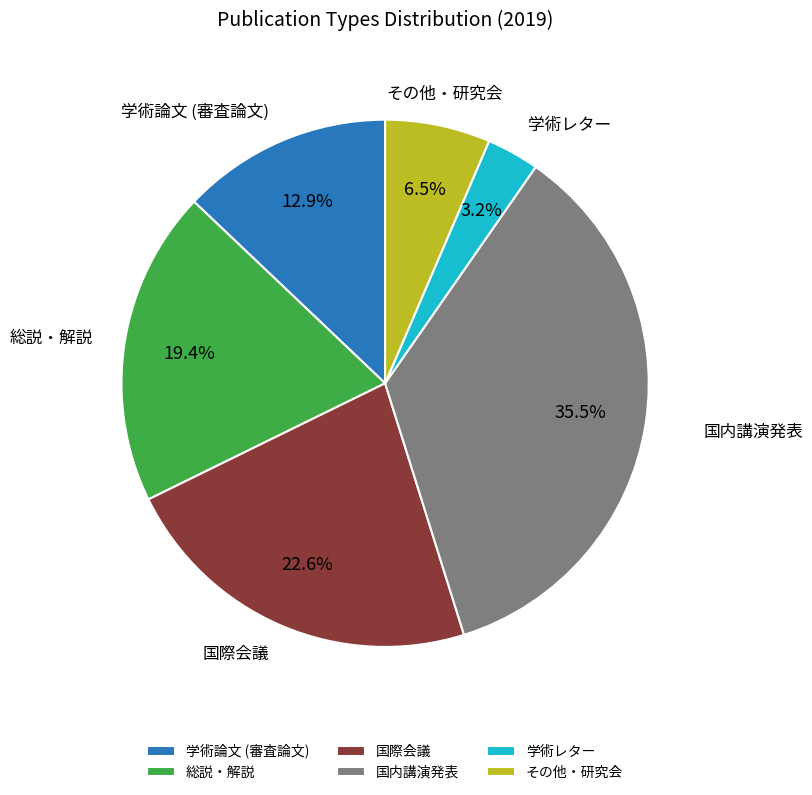

What is the total percentage of 学術論文 (審査論文) and 総説・解説?

32.3%